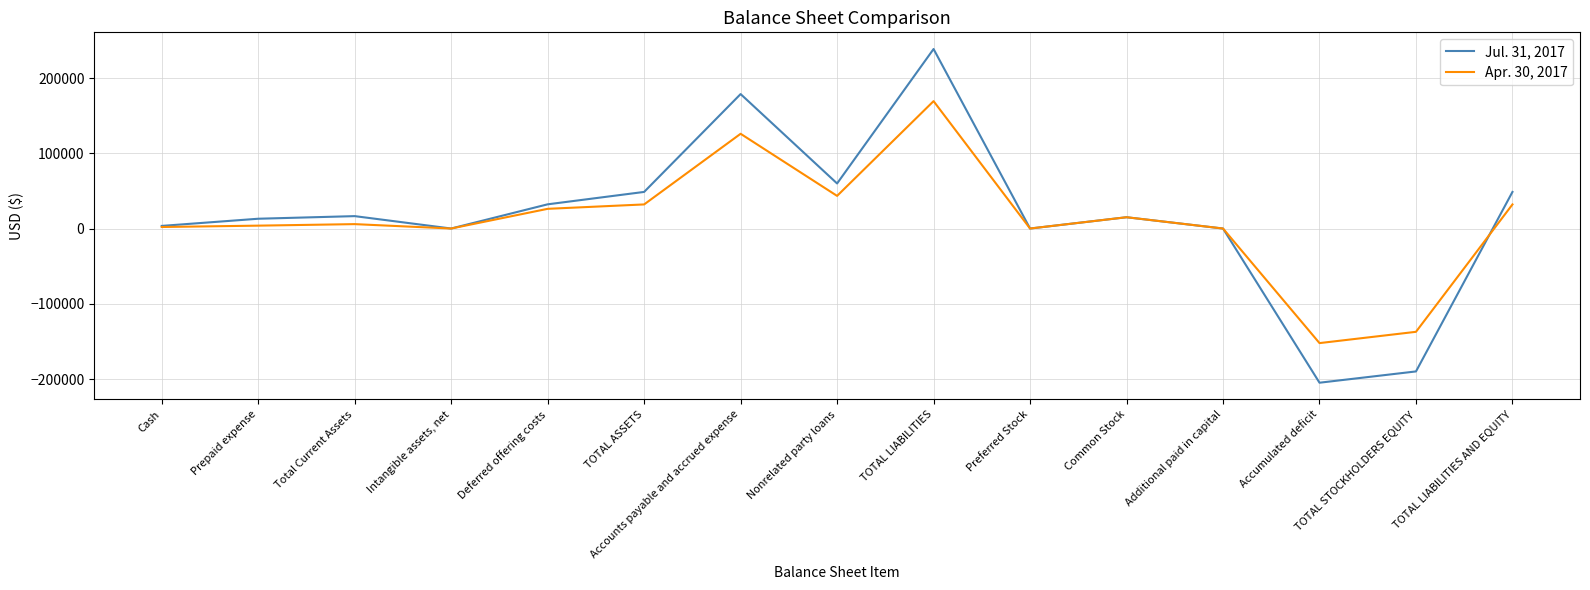

What is the average value of the Jul. 31, 2017 series?

17310